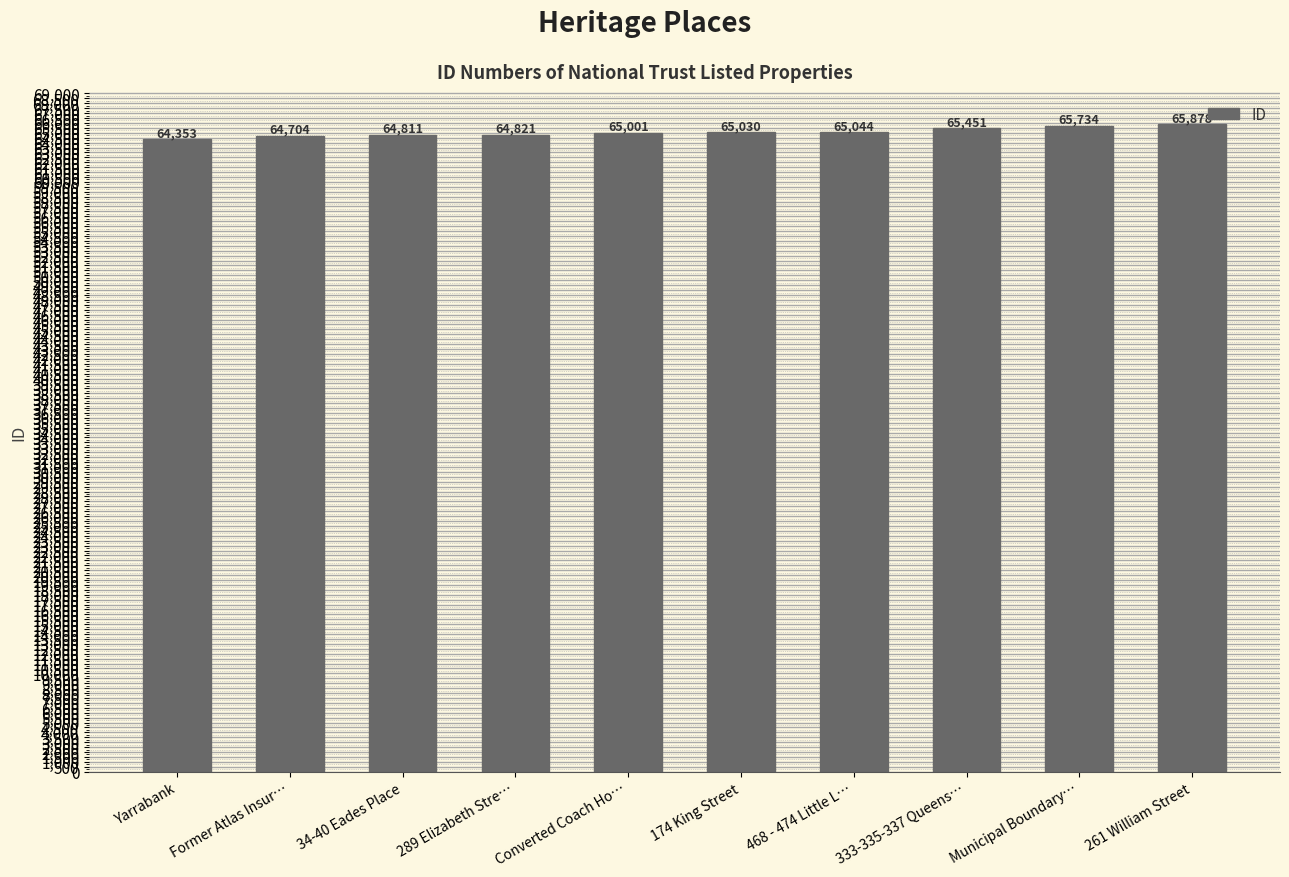

What is the sum of the values at 174 King Street and 261 William Street?

130908